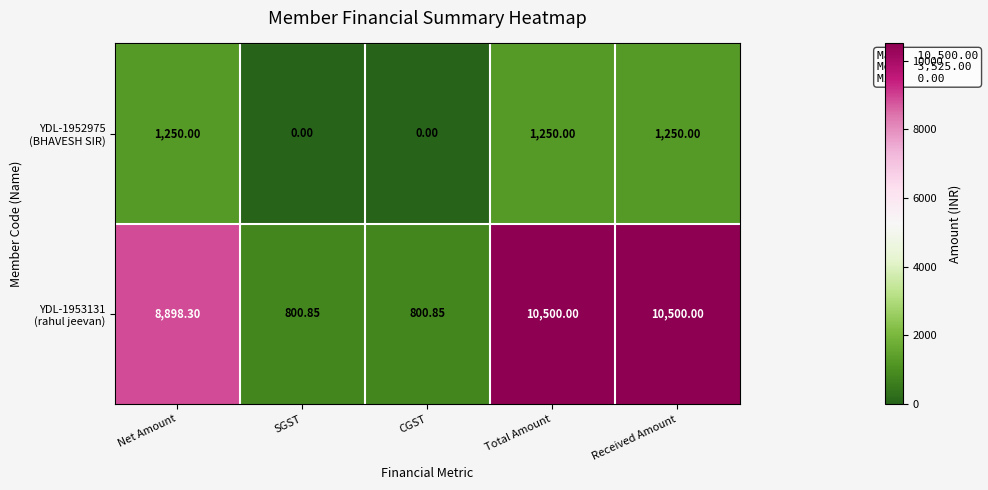

Count the number of data series in this chart.

2